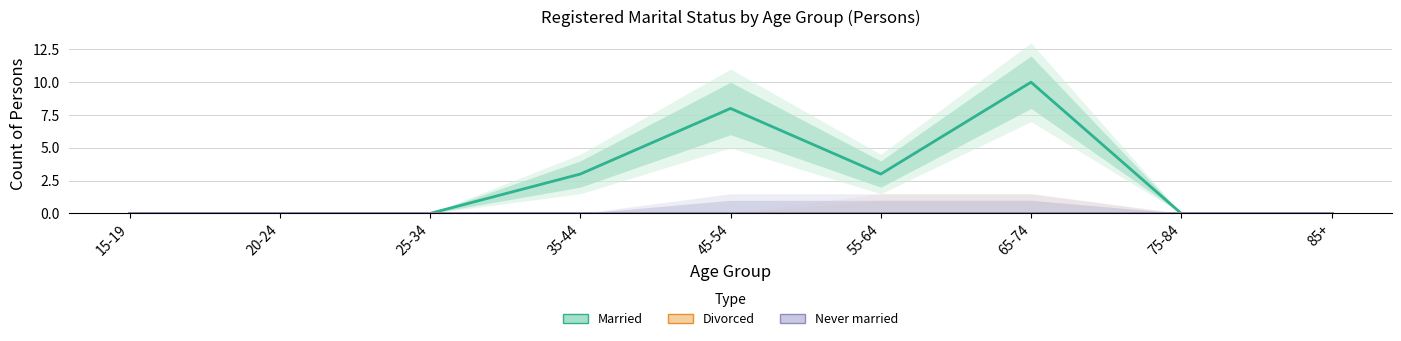

Is it true that Divorced equals 0 at 25-34?

True